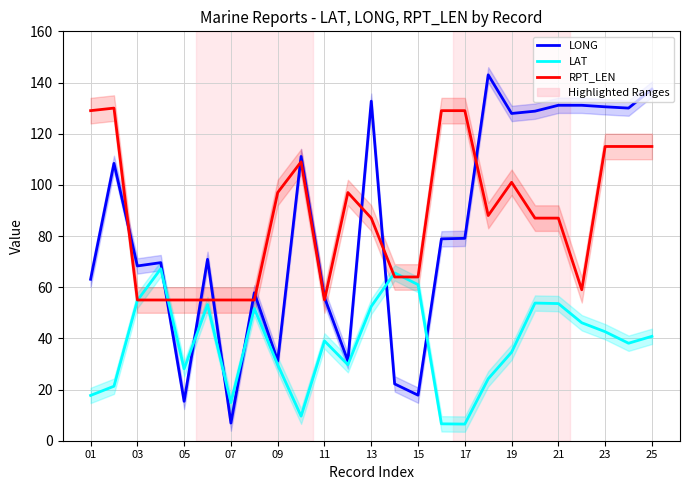

Which series ends up on top after the final intersection of LAT and LONG?

LONG